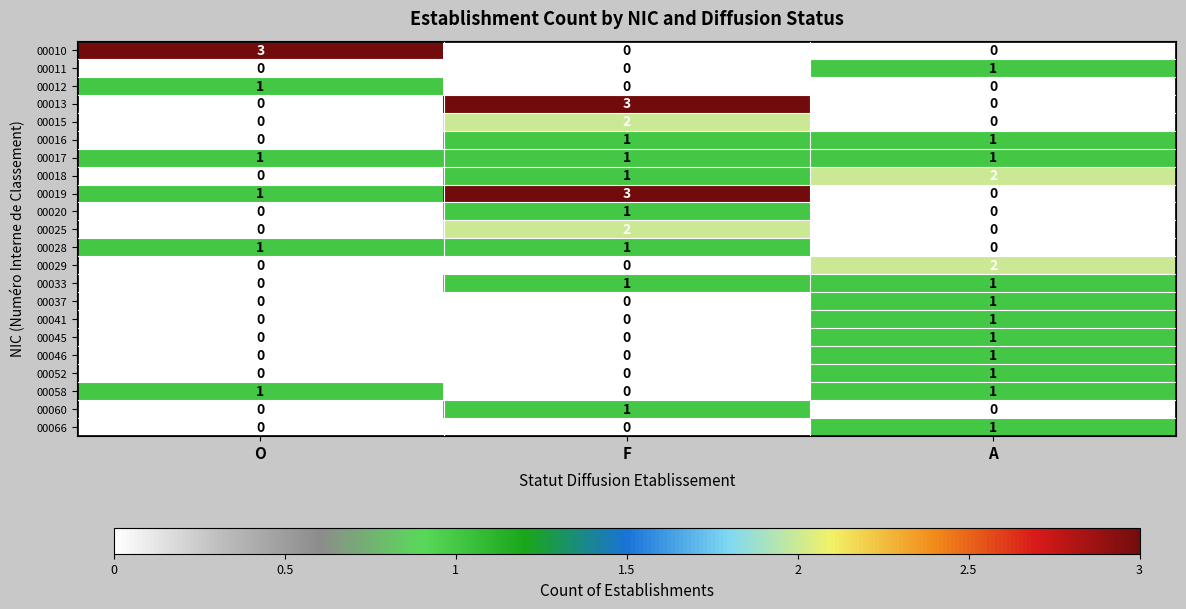

Which series has the largest total across all categories?

00019